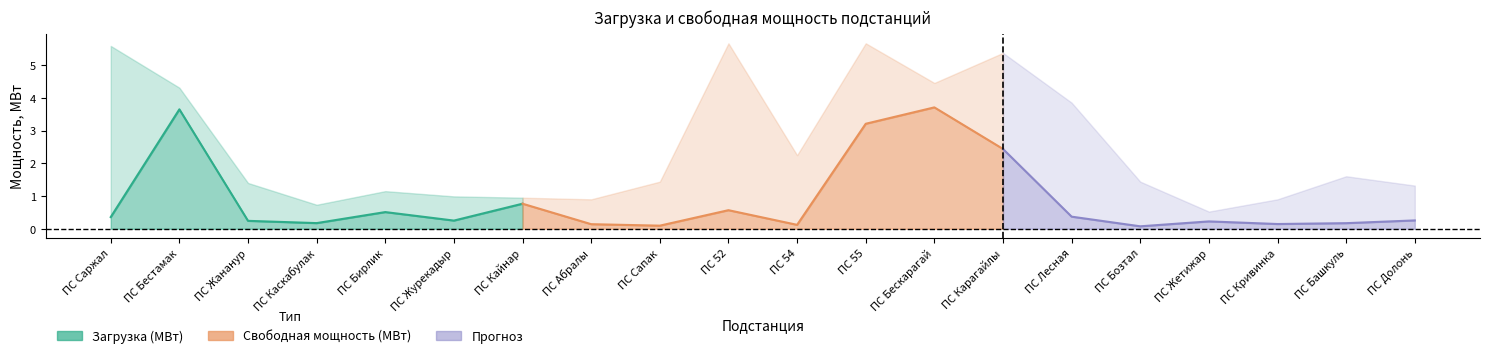

What value does the Загрузка (МВт) series have at ПС Башкуль?

0.2